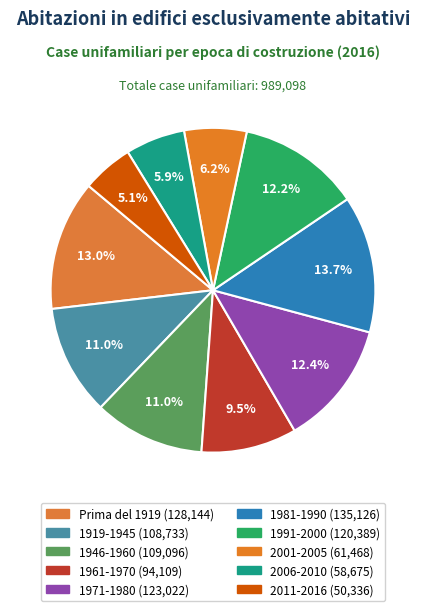

To the nearest percent, what percentage of the pie is 1981-1990?

14%